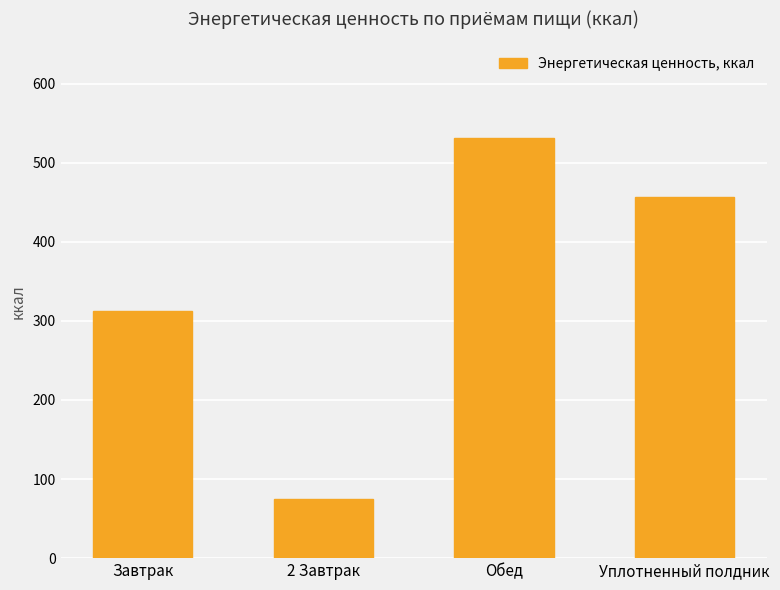

Are the bars horizontal?

No